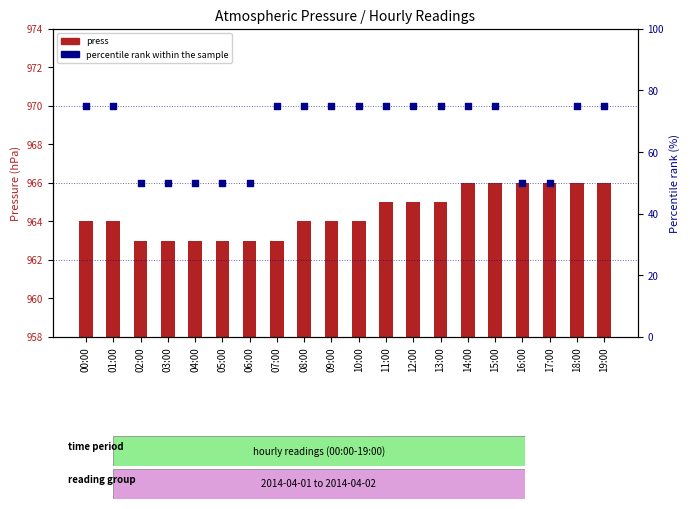

At which category is the sum across all series the highest?

14:00